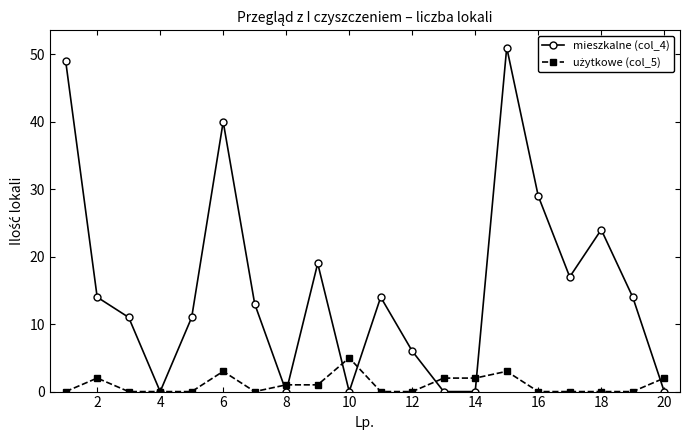

Does the chart have visible grid lines?

No